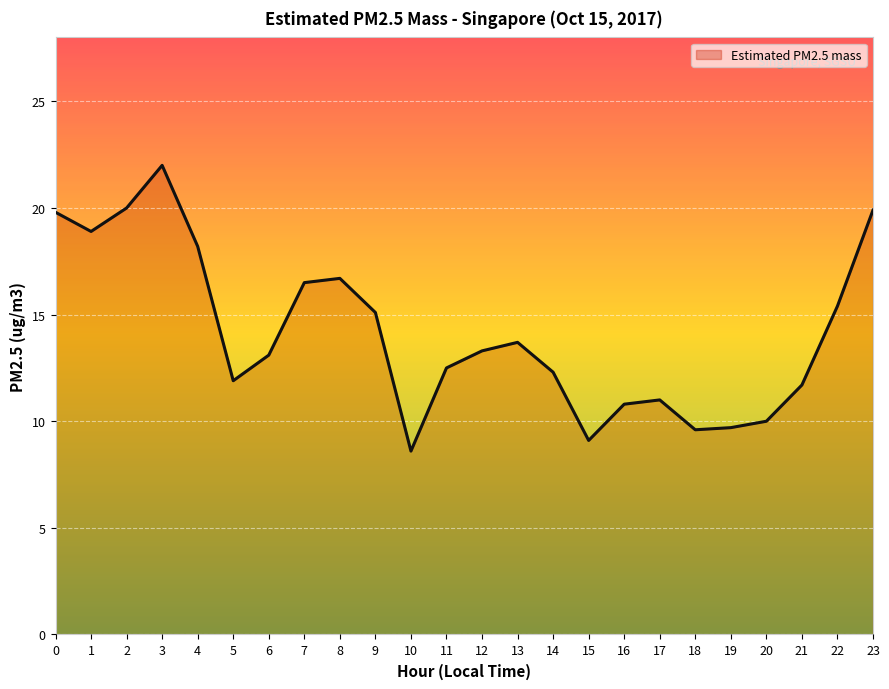

What is the ratio of the value at 21 to the value at 18?

1.2